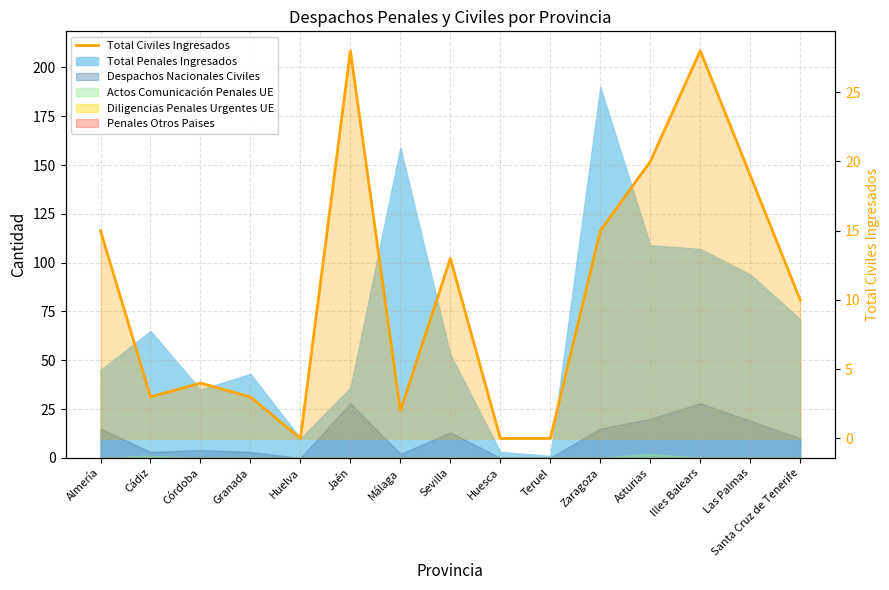

Reading right to left, what are all the values shown in this chart?

10	19	28	20	15	0	0	13	2	28	0	3	4	3	15